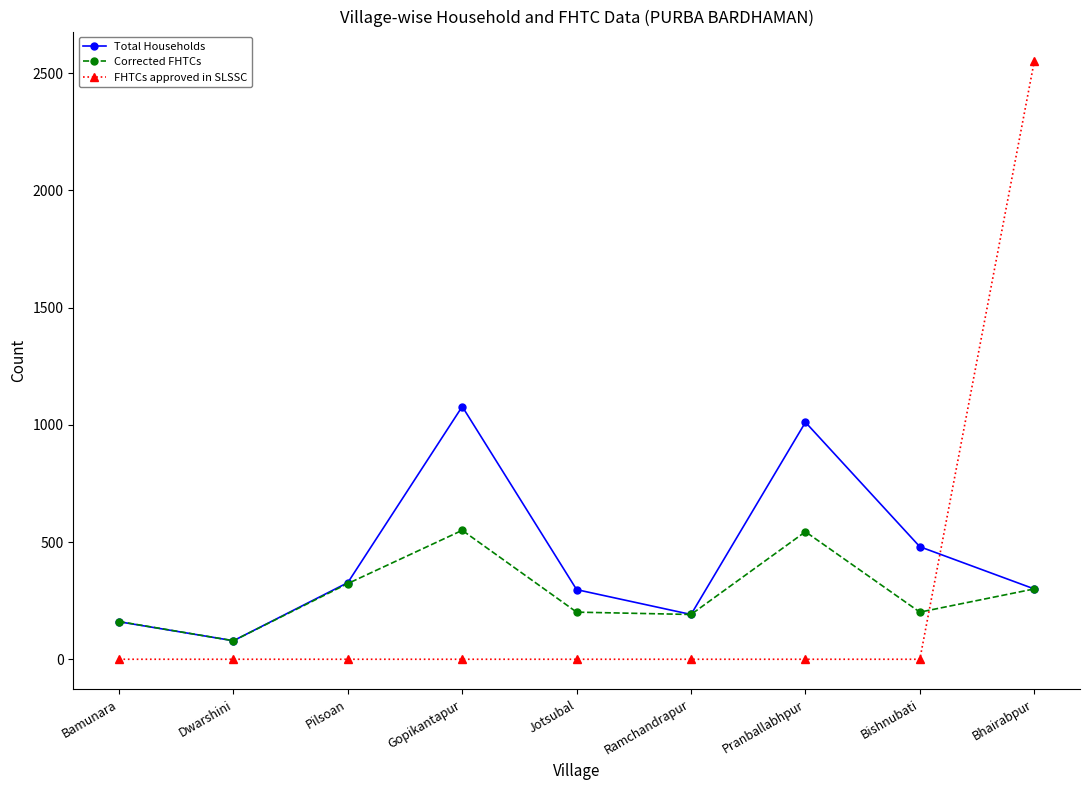

True or false: Corrected FHTCs has more than 1 points higher than both neighbors.

True